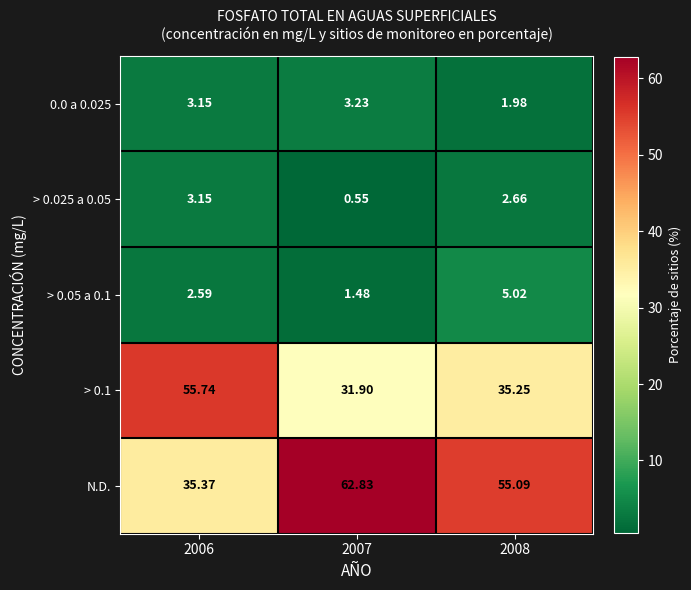

Which series has the largest range (max minus min)?

N.D.